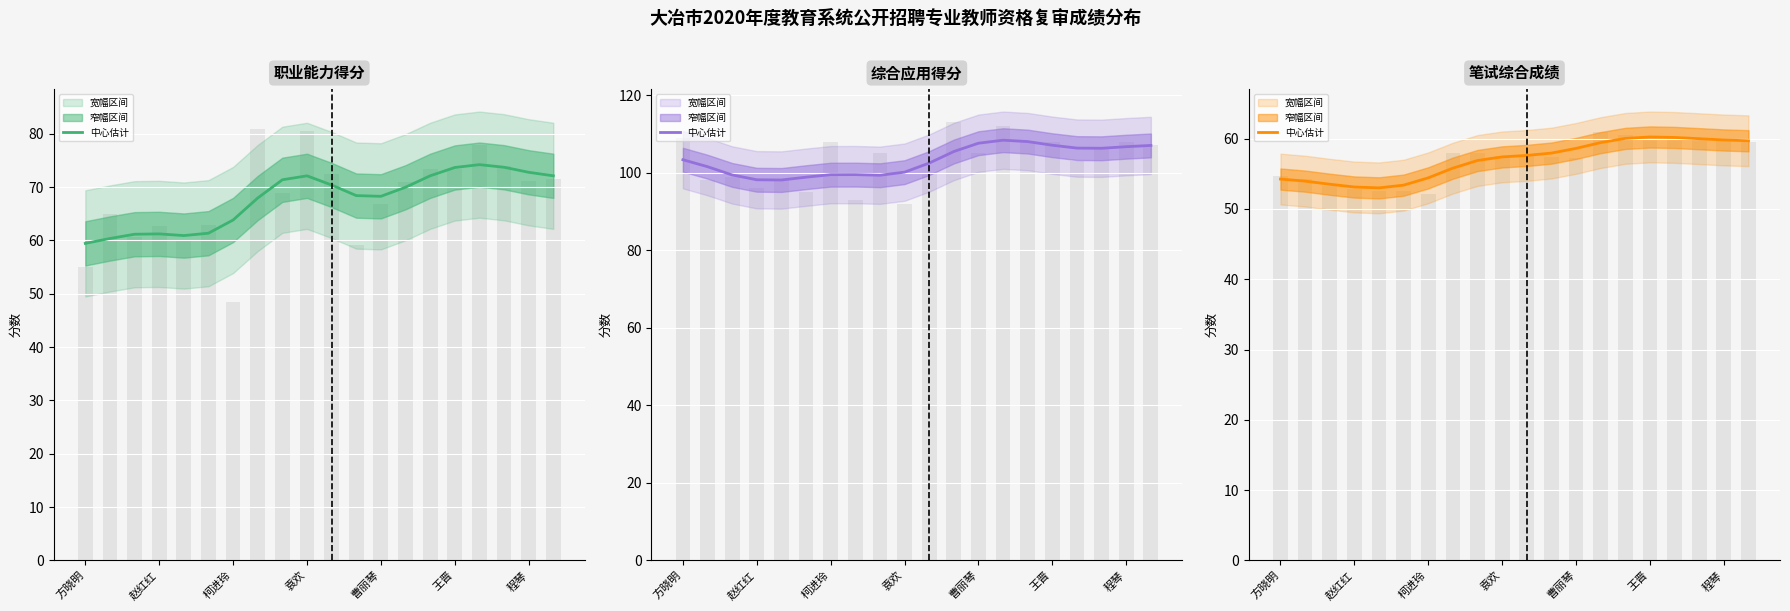

How many bars are there in each group?

3